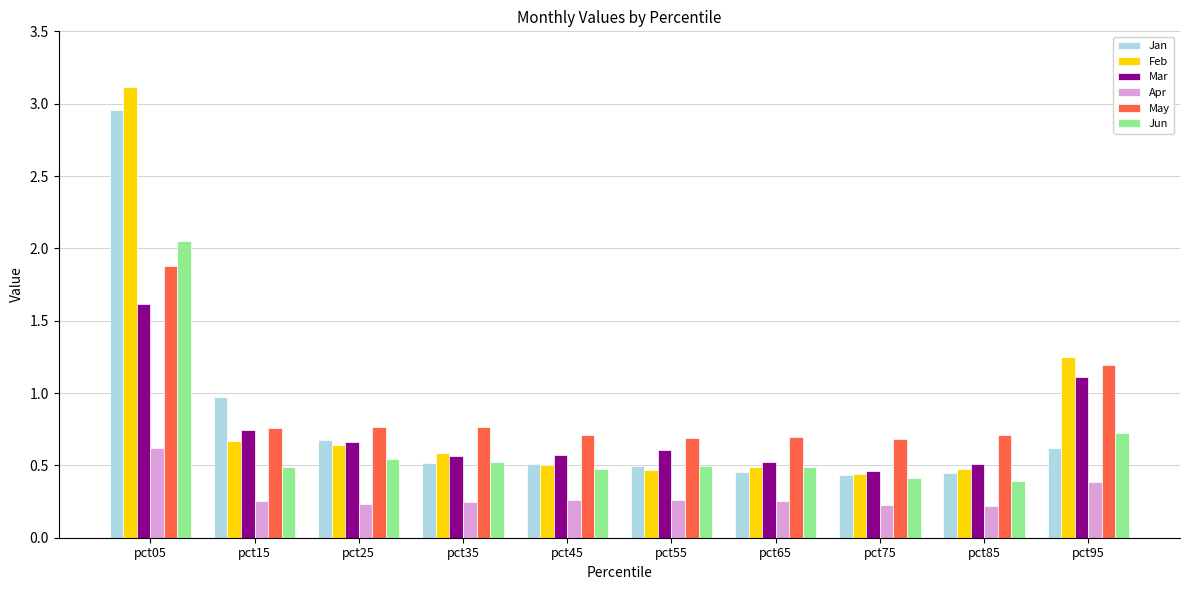

The value of May at pct45 is 1.0. True or false?

False